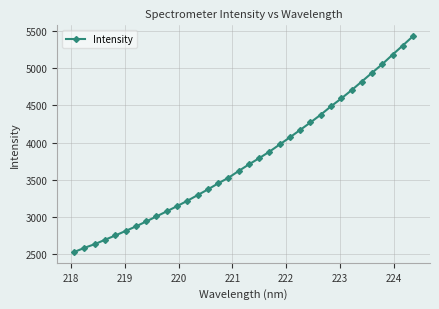

What is the average value?

3770.7